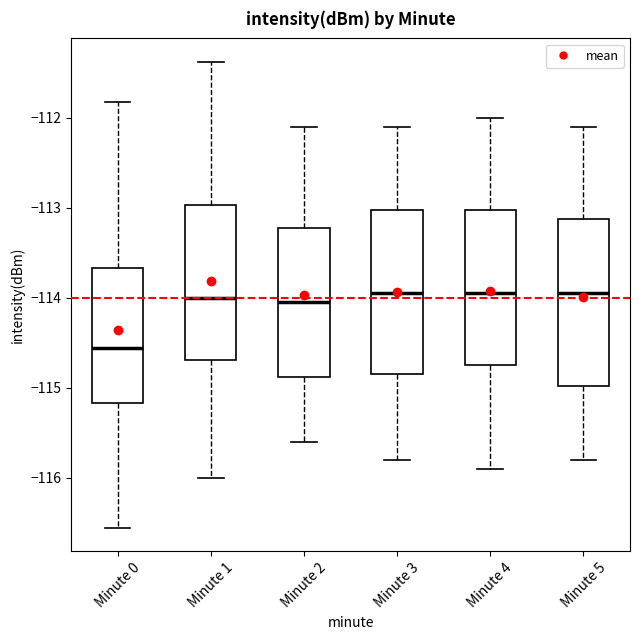

Reading left to right, transcribe this box plot: for each box, give where its median line is, the range the box spans, and where its two whiskers end, as read against the y-axis. The values are not printed on the chart, so give them approximately, as read against the axis.

Minute 0: median -114.6, box -115.2 to -113.7, whiskers -116.6 to -111.8
Minute 1: median -114.0, box -114.7 to -113.0, whiskers -116.0 to -111.4
Minute 2: median -114.0, box -114.9 to -113.2, whiskers -115.6 to -112.1
Minute 3: median -113.9, box -114.8 to -113.0, whiskers -115.8 to -112.1
Minute 4: median -113.9, box -114.7 to -113.0, whiskers -115.9 to -112.0
Minute 5: median -113.9, box -115.0 to -113.1, whiskers -115.8 to -112.1